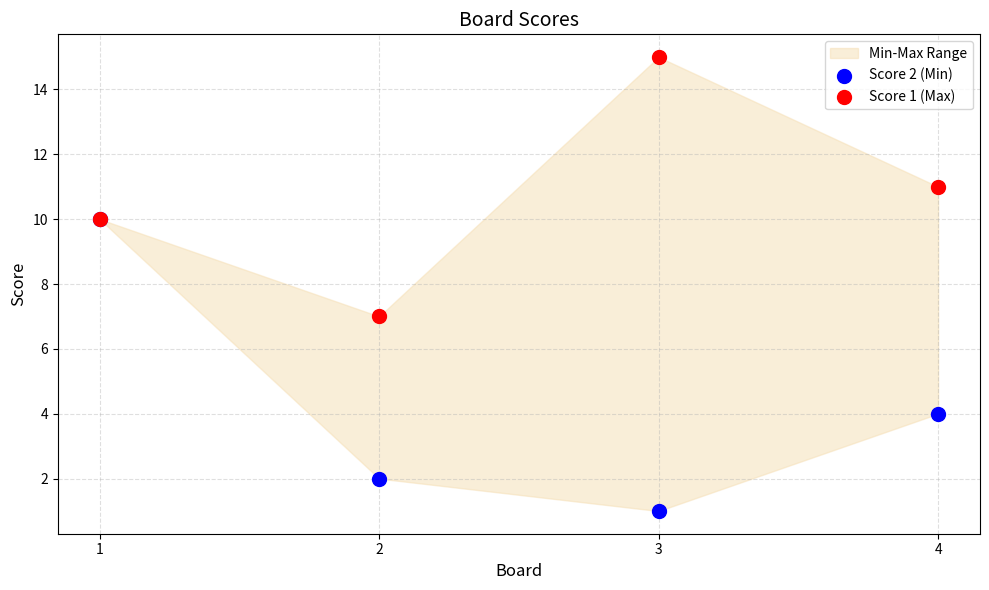

Across all series, what Y value is closest to 8?

7